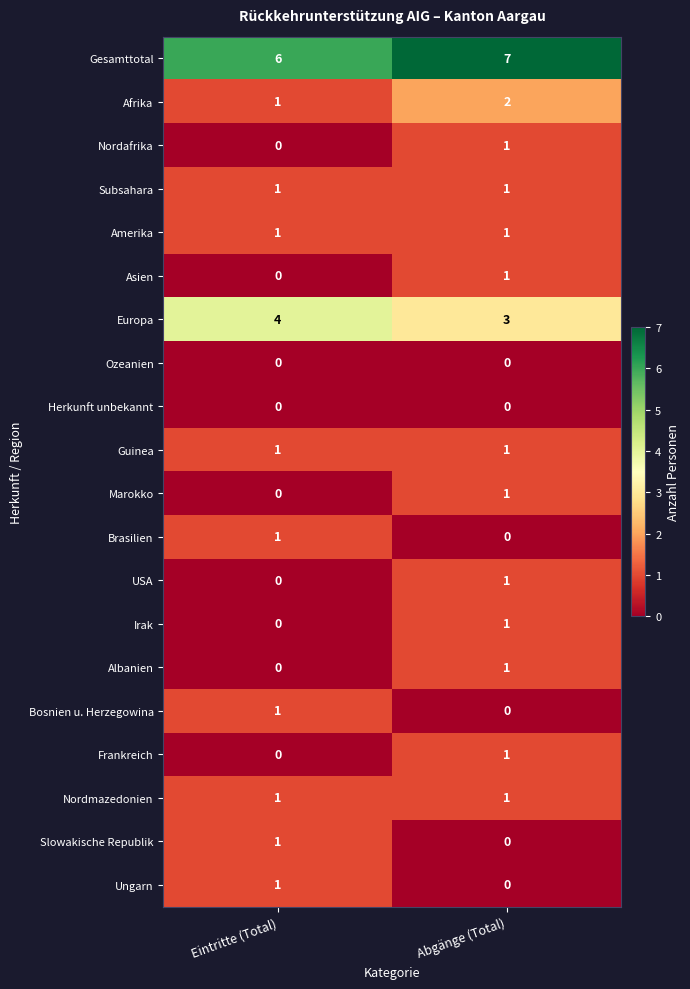

At which category is the sum across all series the highest?

Abgänge (Total)